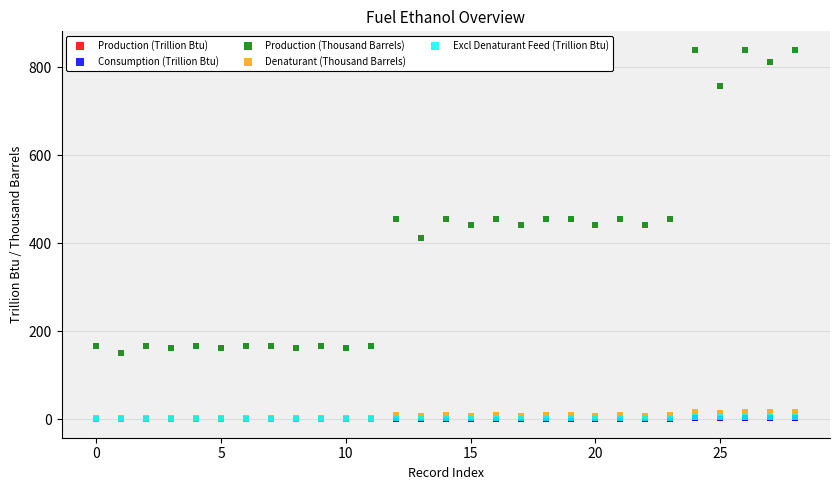

Which series has the largest Y range (max minus min)?

Production (Thousand Barrels)